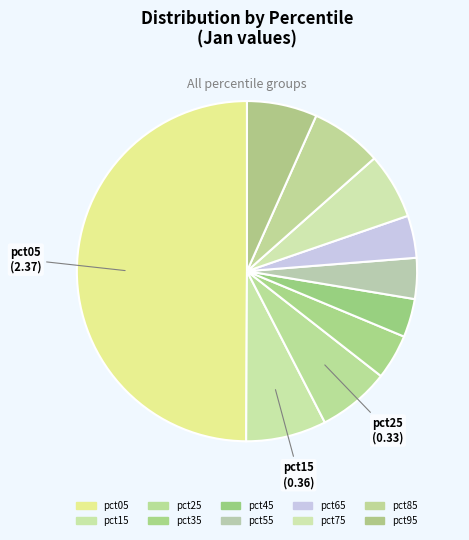

Rank the categories by value from lowest to highest.

pct45, pct55, pct65, pct35, pct75, pct95, pct85, pct25, pct15, pct05